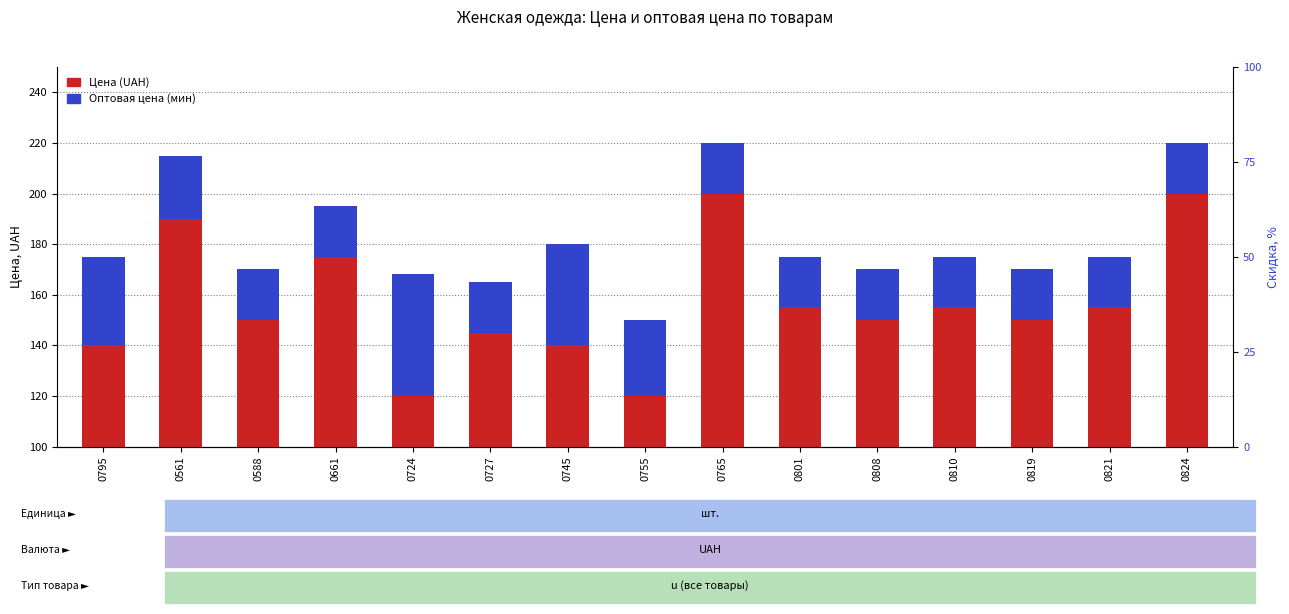

Is the value of Оптовая цена (мин) at 0755 greater than the value of Цена (UAH) at 0821?

No